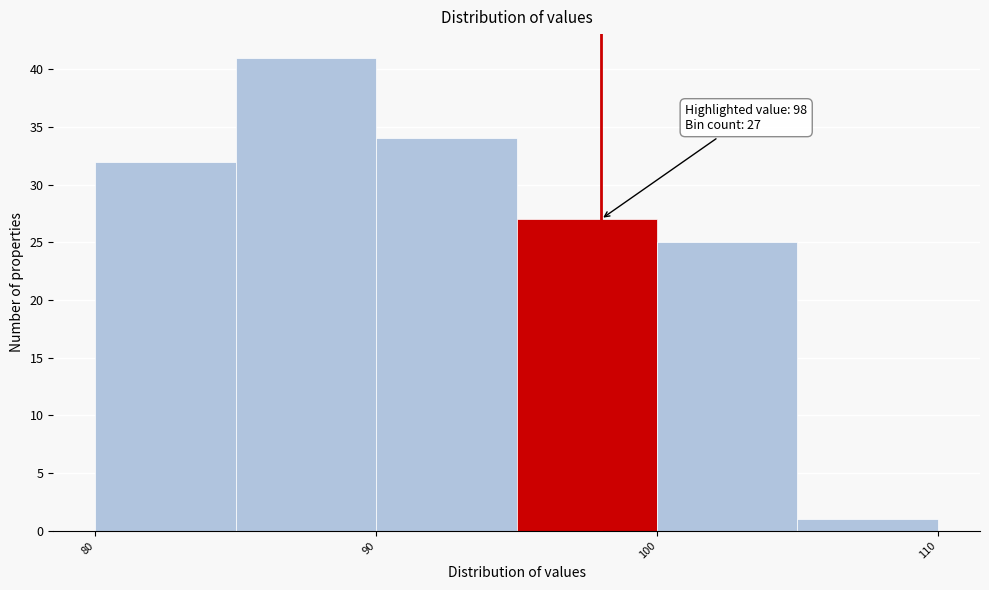

Which range on the x-axis has the tallest bar?

85 to 90